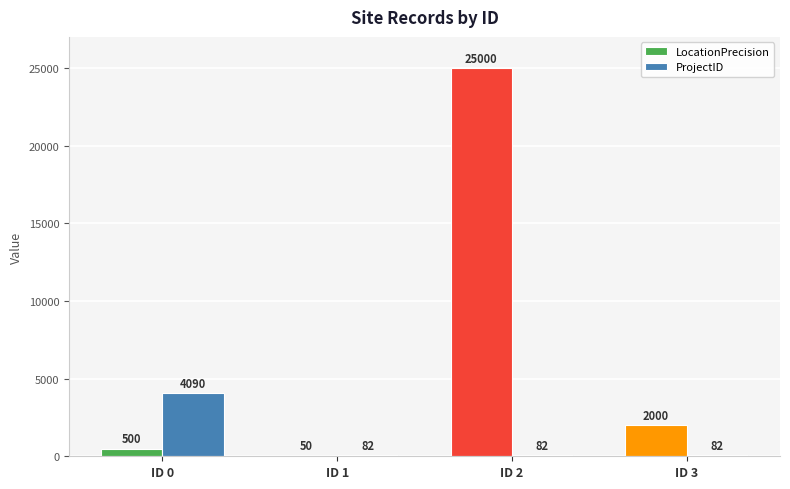

Reading right to left, extract all data points from this chart.

LocationPrecision: 2000	25000	50	500
ProjectID: 82	82	82	4090